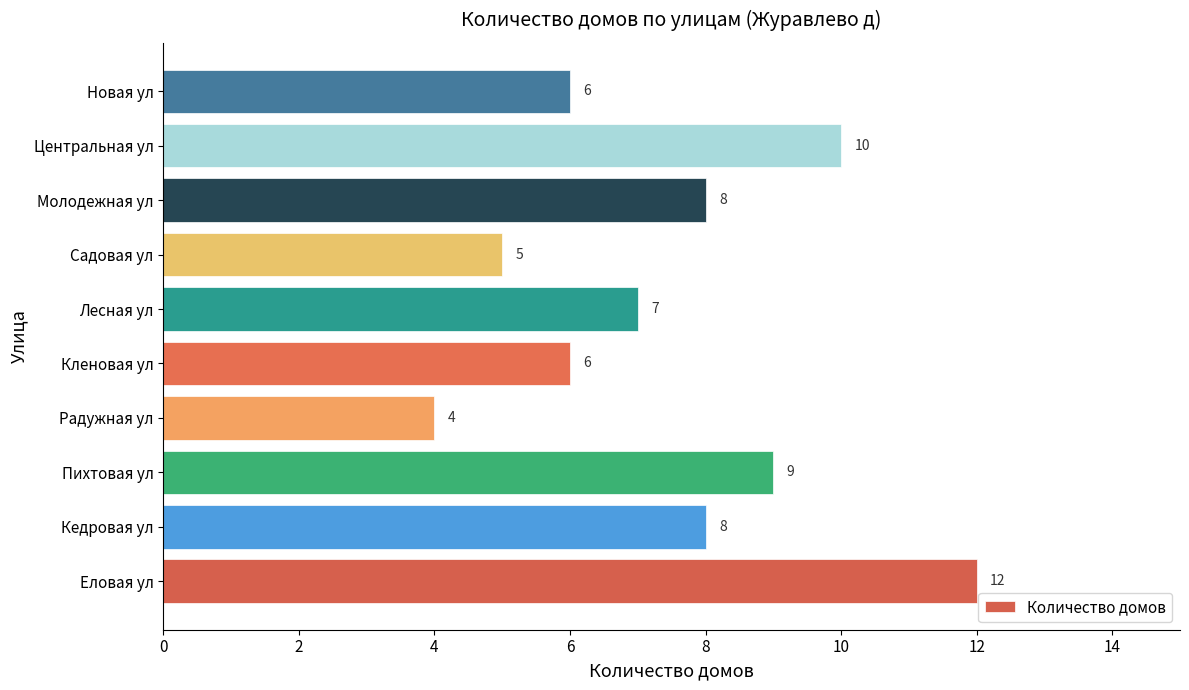

What is the greatest value displayed?

12